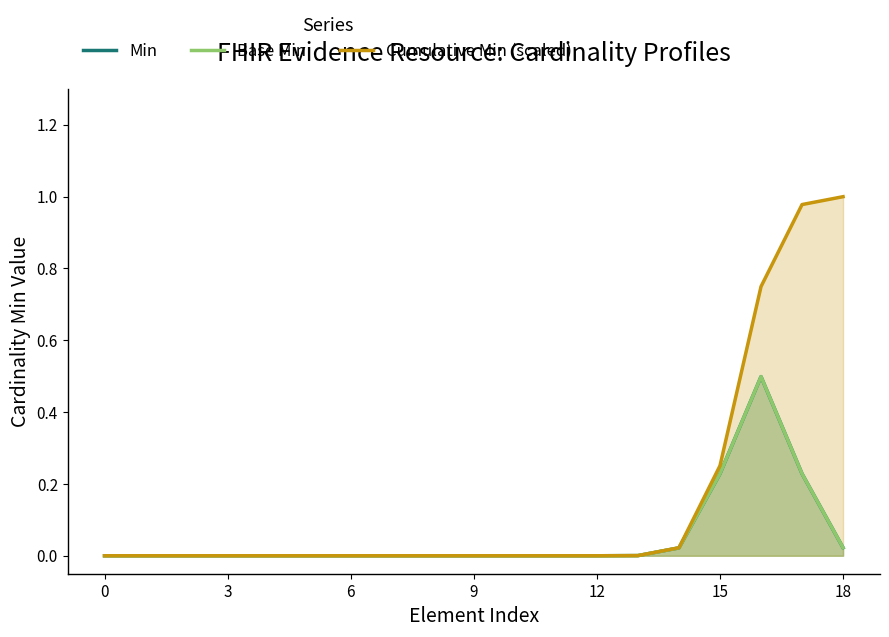

At which label does Min reach its peak?

16